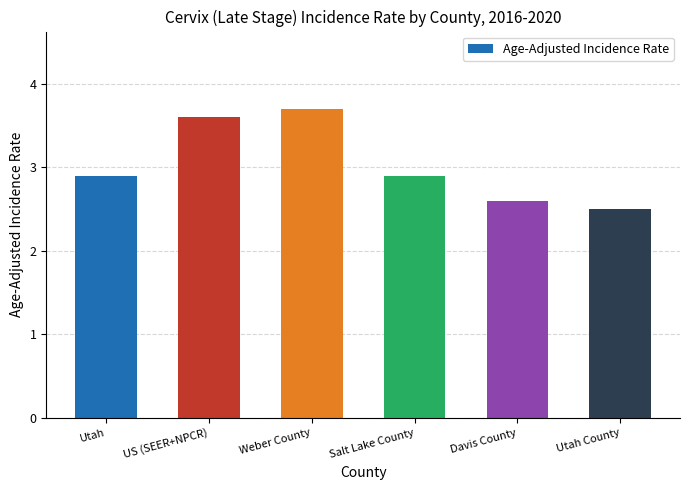

What value does the data have at Utah?

2.9